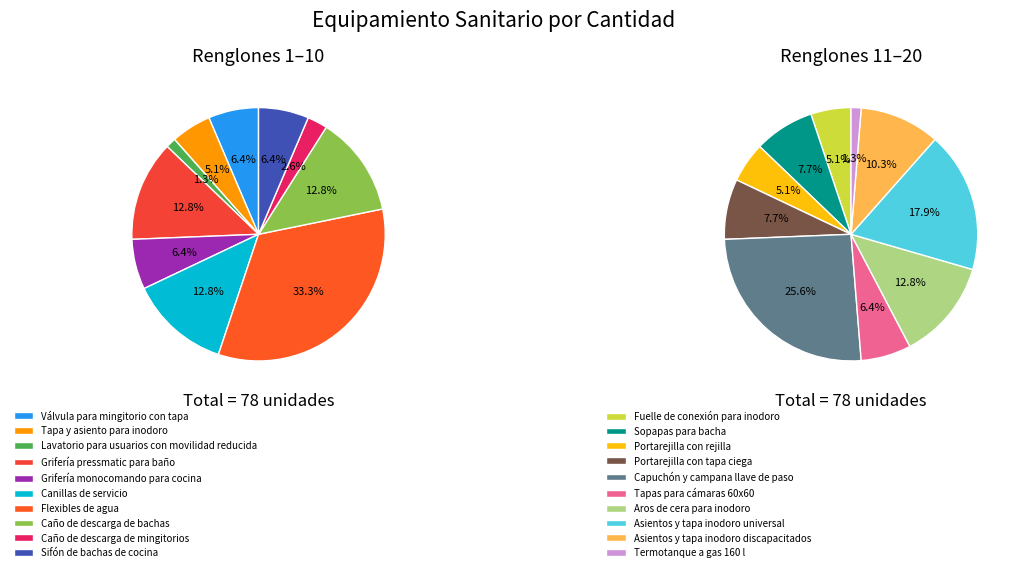

Which category has the smallest portion of the pie?

Lavatorio para usuarios con movilidad reducida